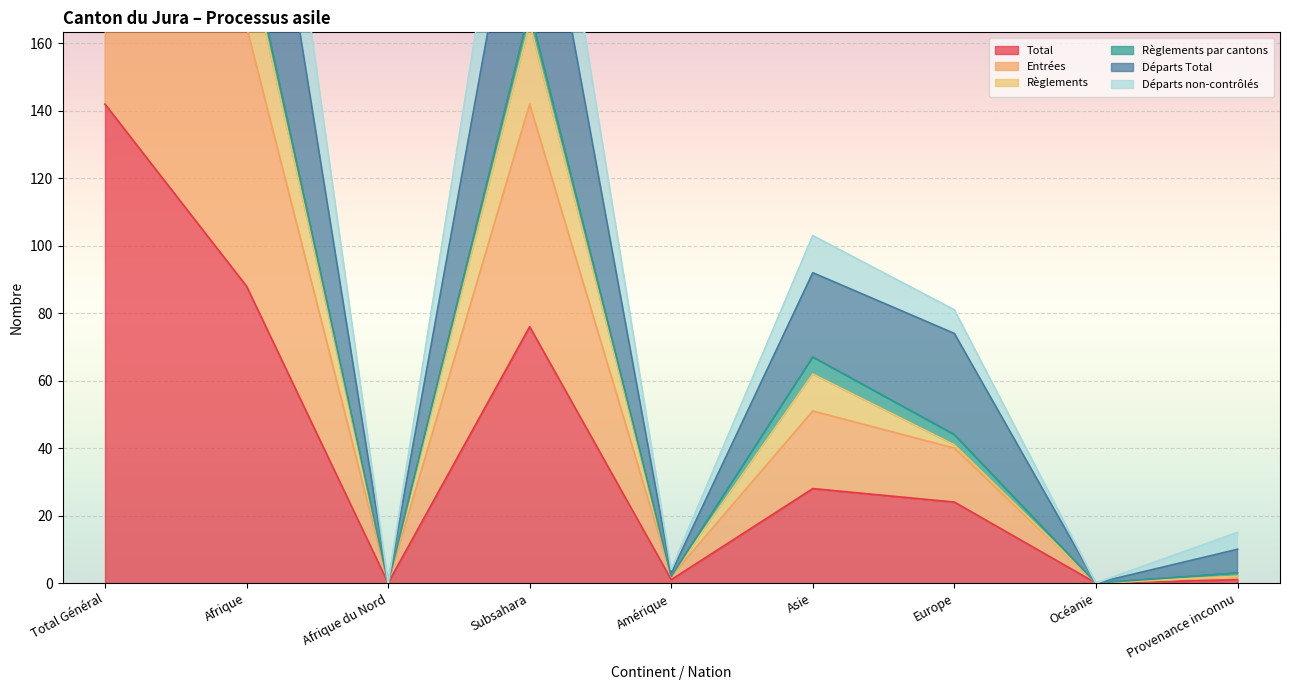

What is the total value across all series at Subsahara?

908